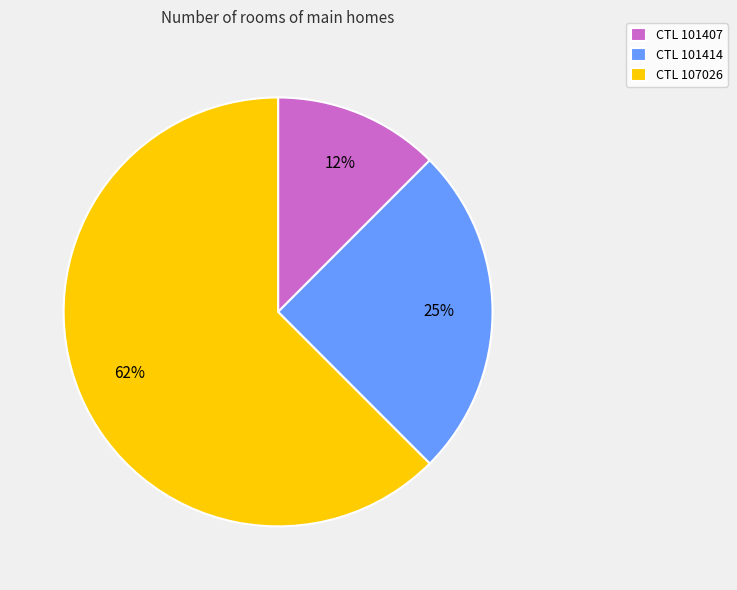

How many segments does this pie chart have?

3